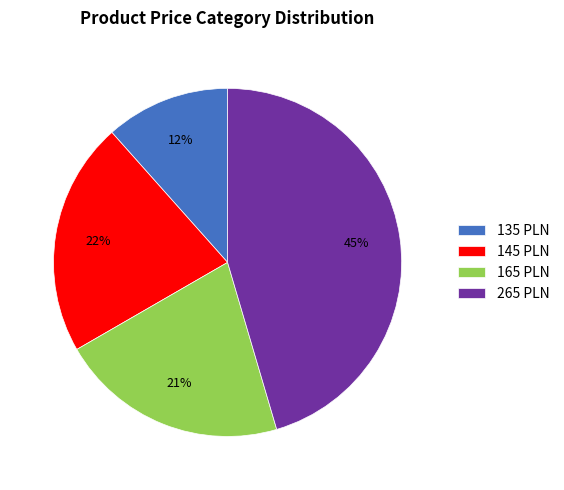

To the nearest percent, what is the average slice percentage?

25%